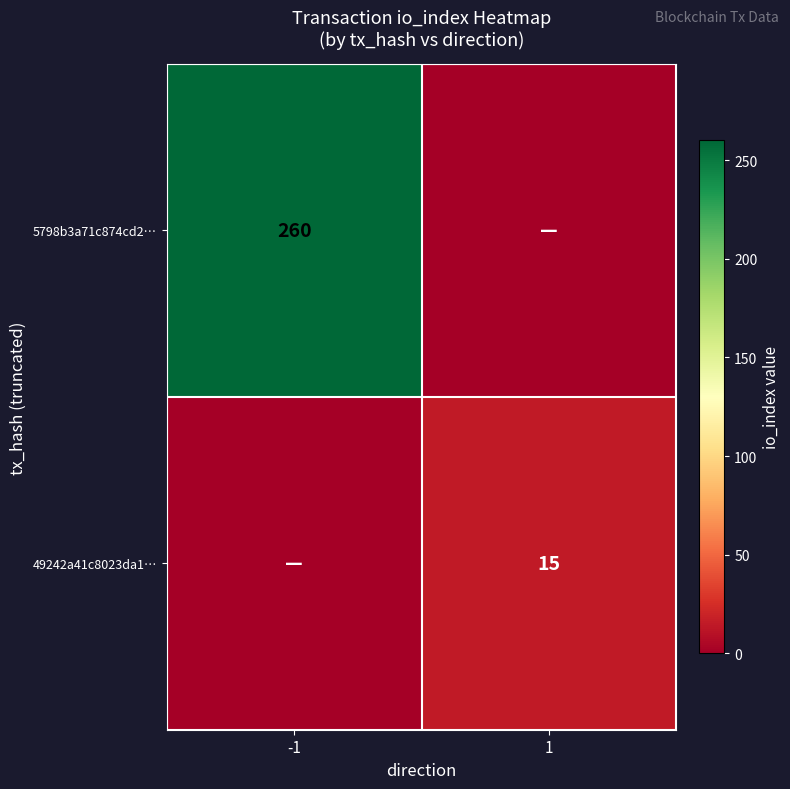

The value of 5798b3a71c874cd2… at -1 is 355. True or false?

False